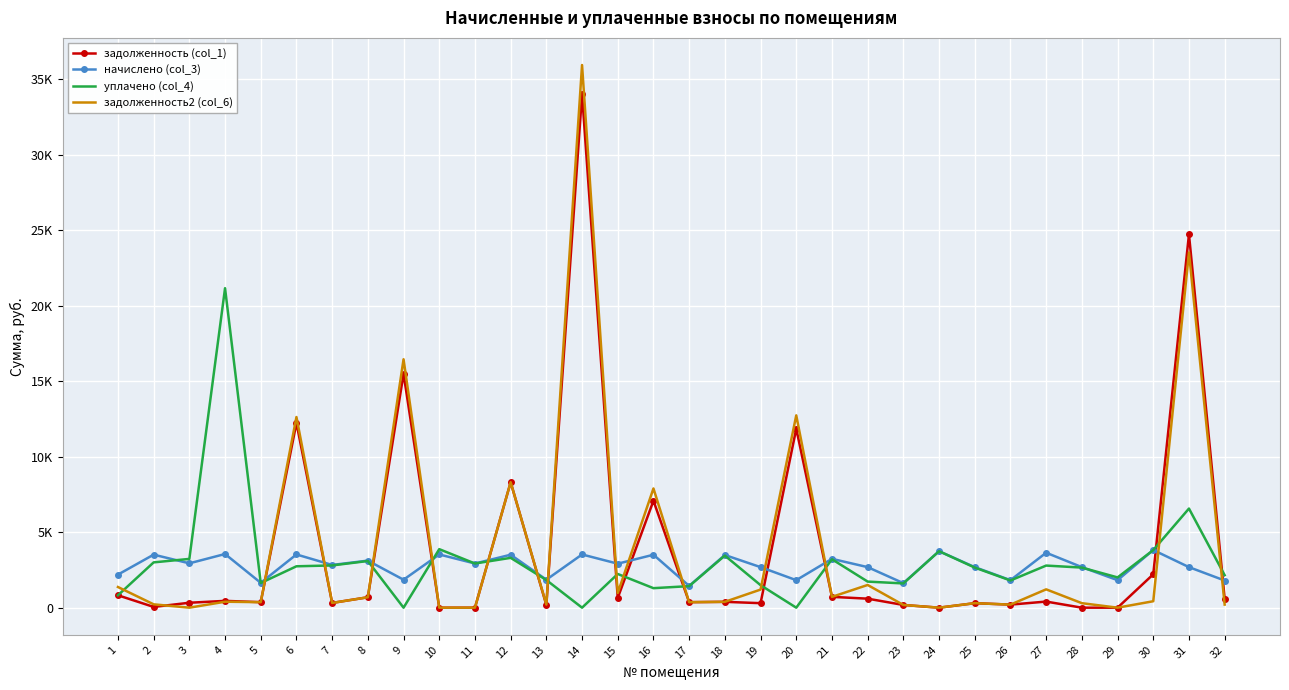

What are all the series names shown in the legend?

задолженность (col_1), начислено (col_3), уплачено (col_4), задолженность2 (col_6)